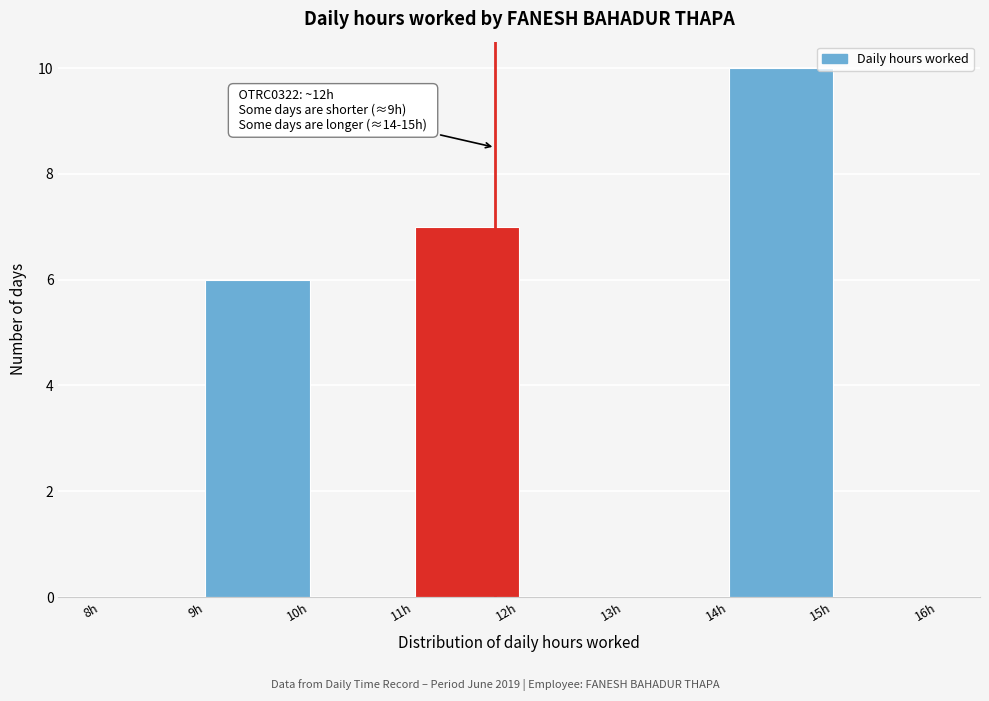

Which range on the x-axis has the tallest bar?

14 to 15